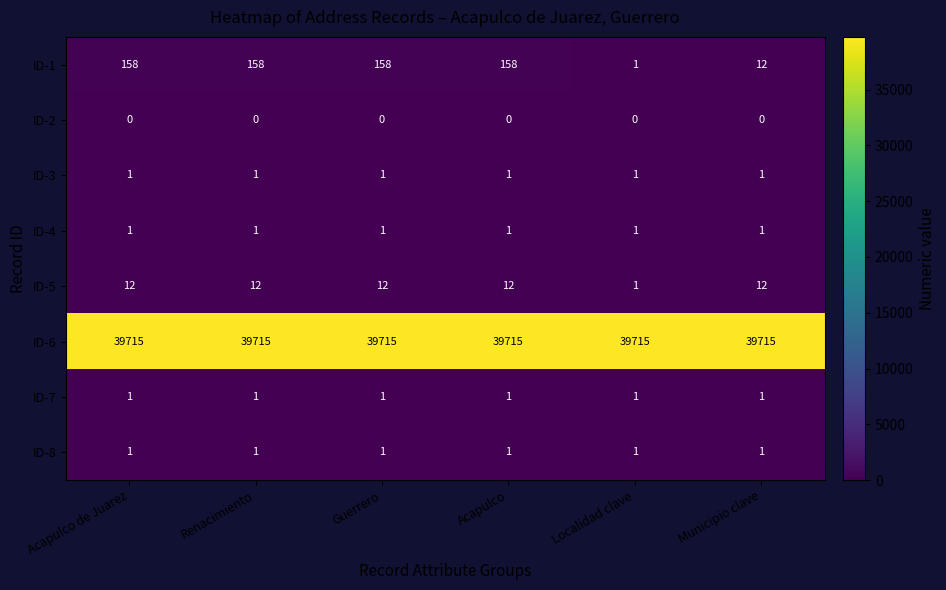

At how many categories does at least one series exceed 29716?

6